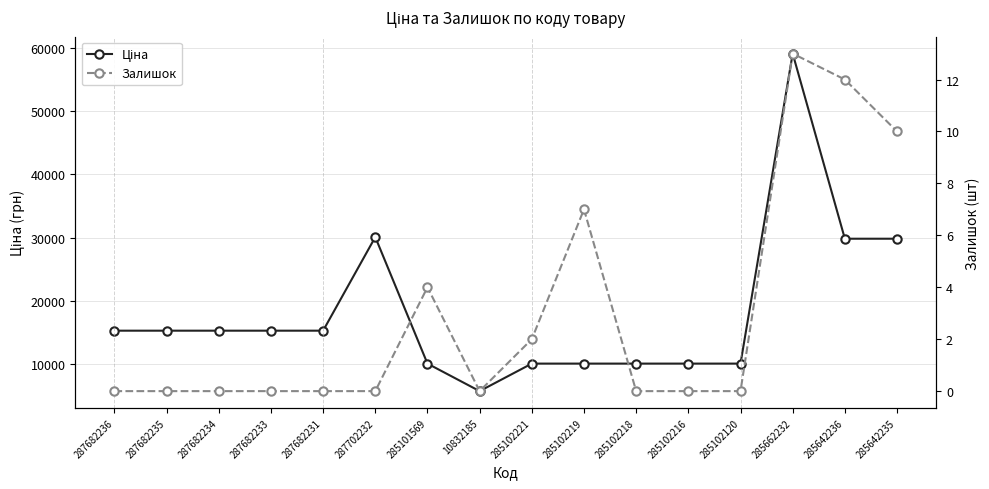

Where is Залишок nearest to the value 6?

285102219